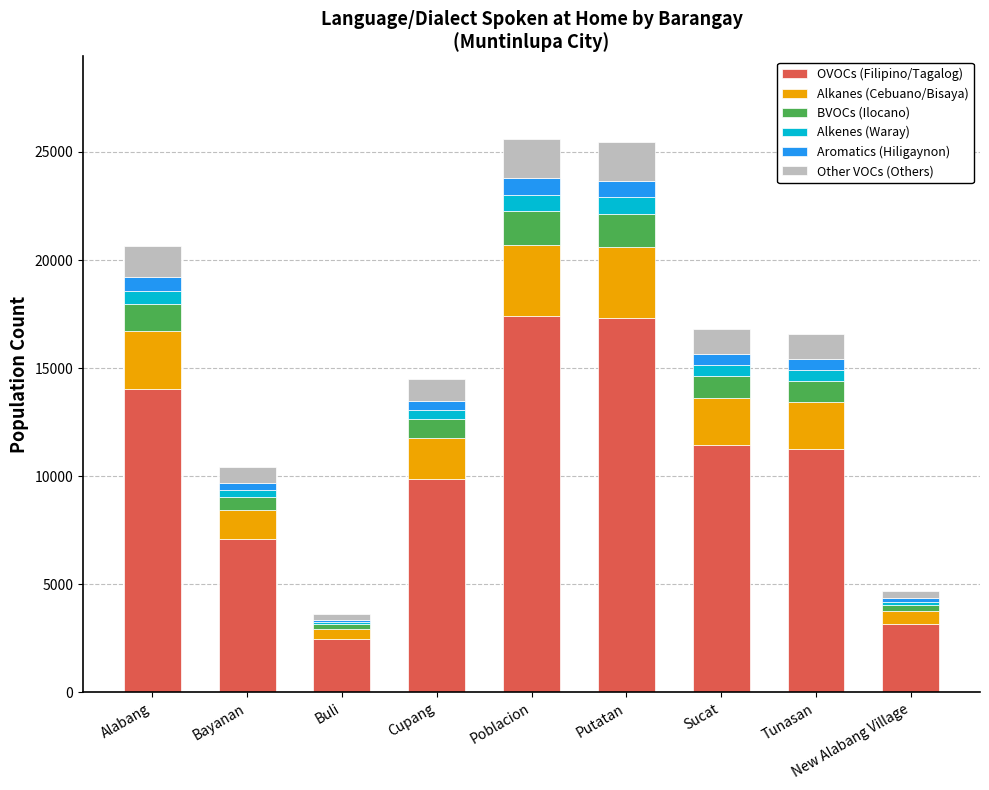

What is the highest value of the OVOCs (Filipino/Tagalog) series?

17394.4